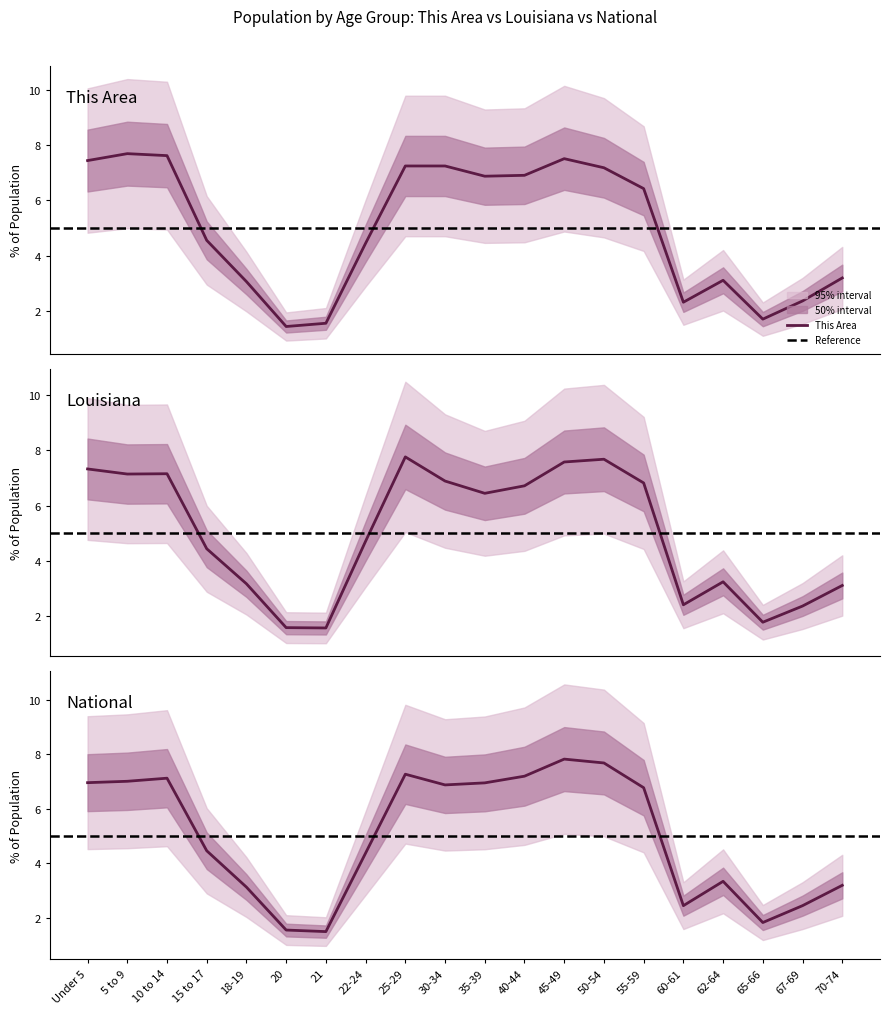

What is the highest value of the This Area series?

7.7